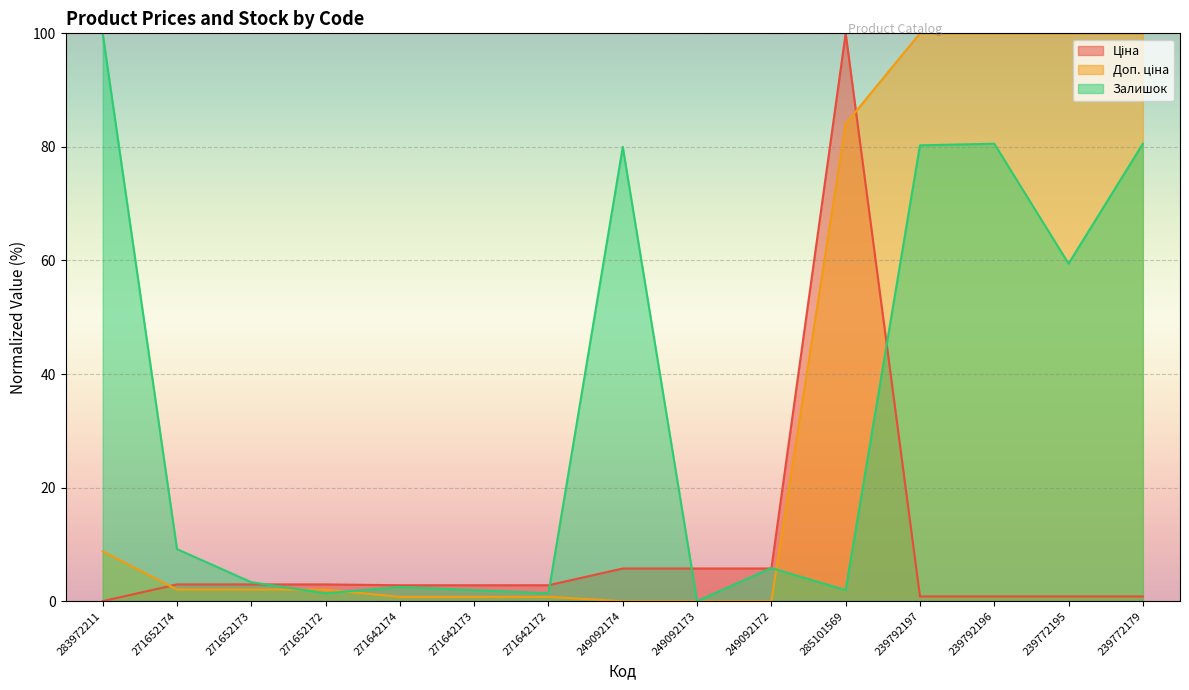

What are all the series names shown in the legend?

Ціна, Доп. ціна, Залишок